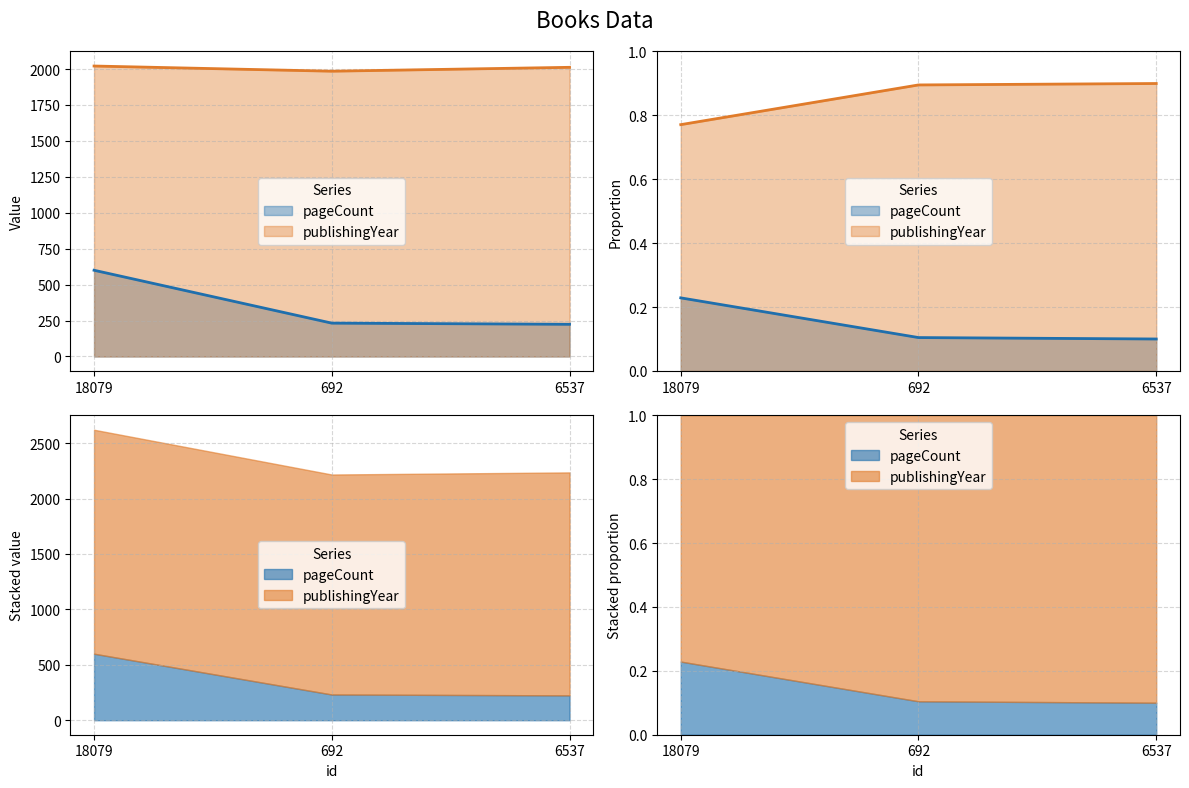

Which series changed the most between 692 and 6537?

publishingYear